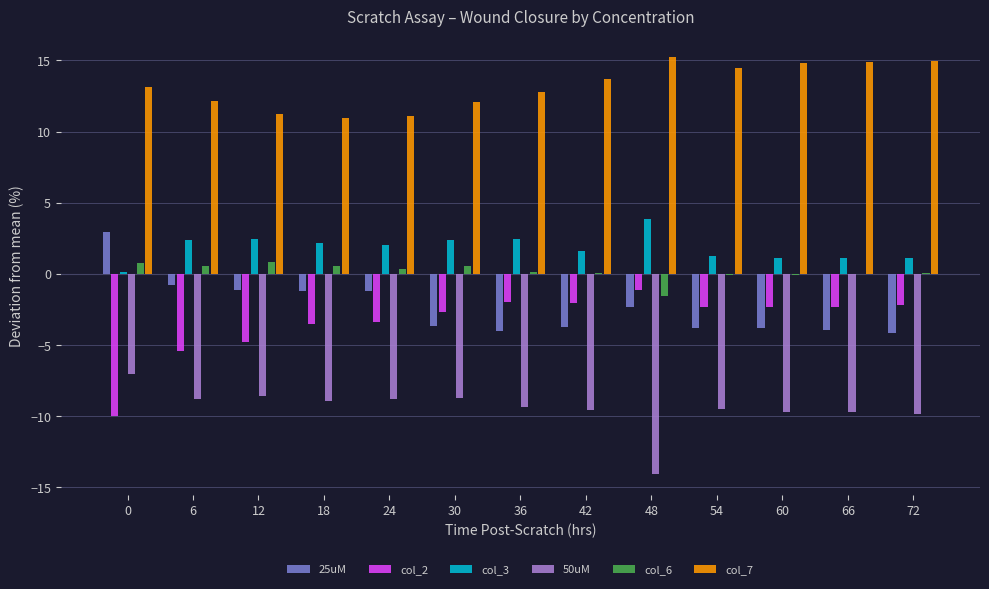

What is the difference between the col_7 values at 0 and 12?

1.9